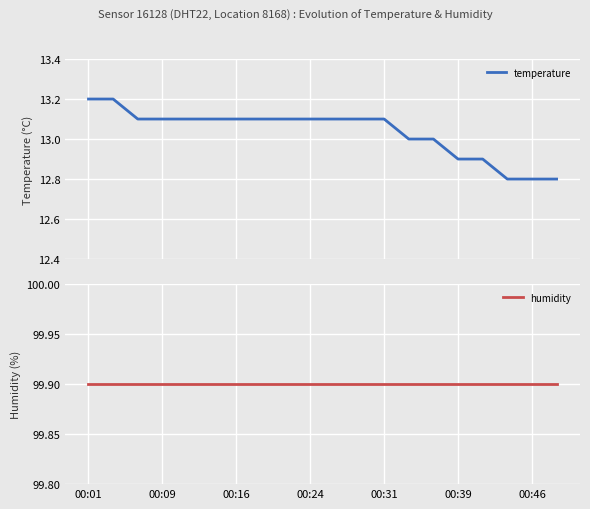

True or false: humidity and temperature cross at least once.

False